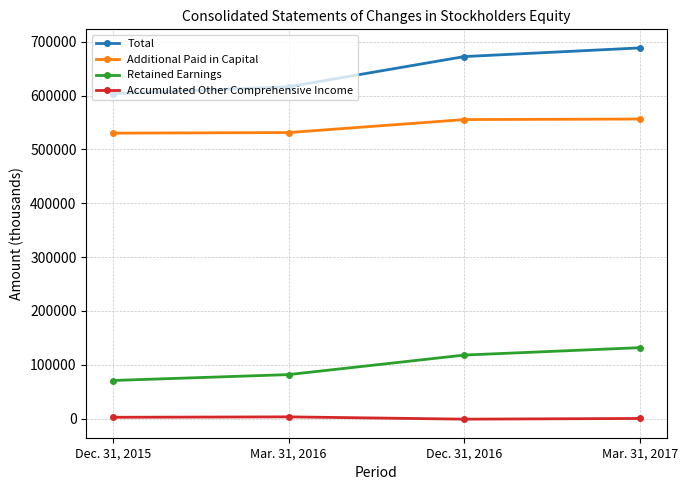

At how many categories does at least one series exceed 609085?

3